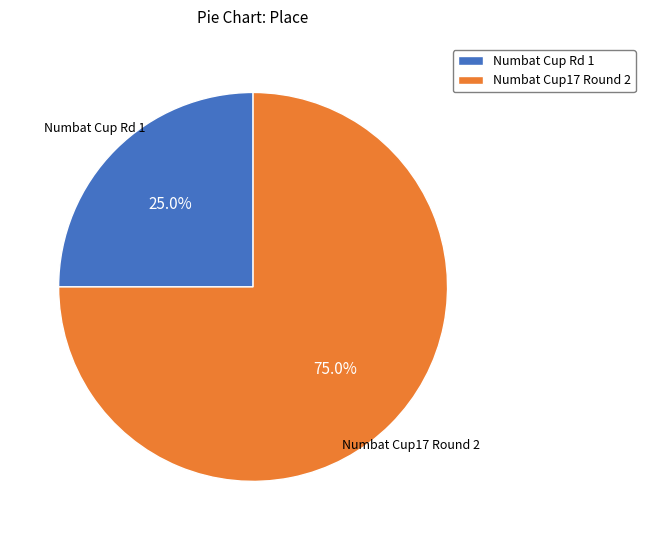

Is Numbat Cup Rd 1 the majority of the pie?

No